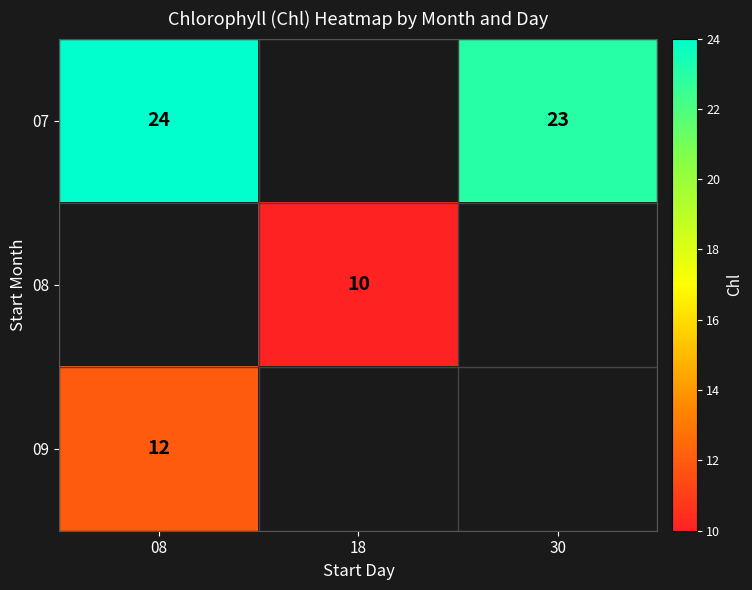

The 09 series shows 12 at 08. True or false?

True